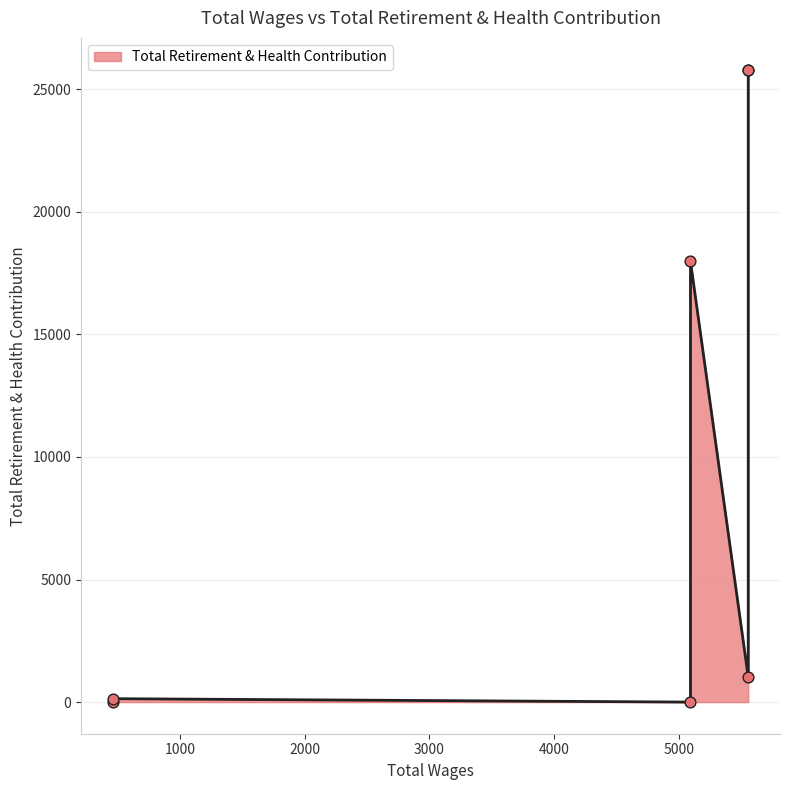

Which has a higher value, 5557.0 or 5557.0?

5557.0